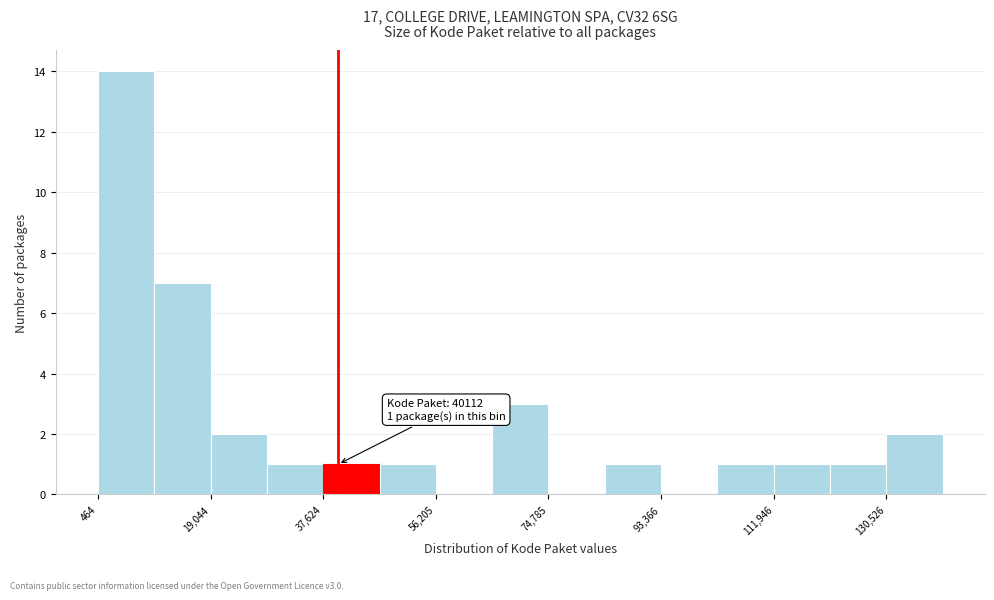

Which range on the x-axis has the tallest bar?

0 to 10000